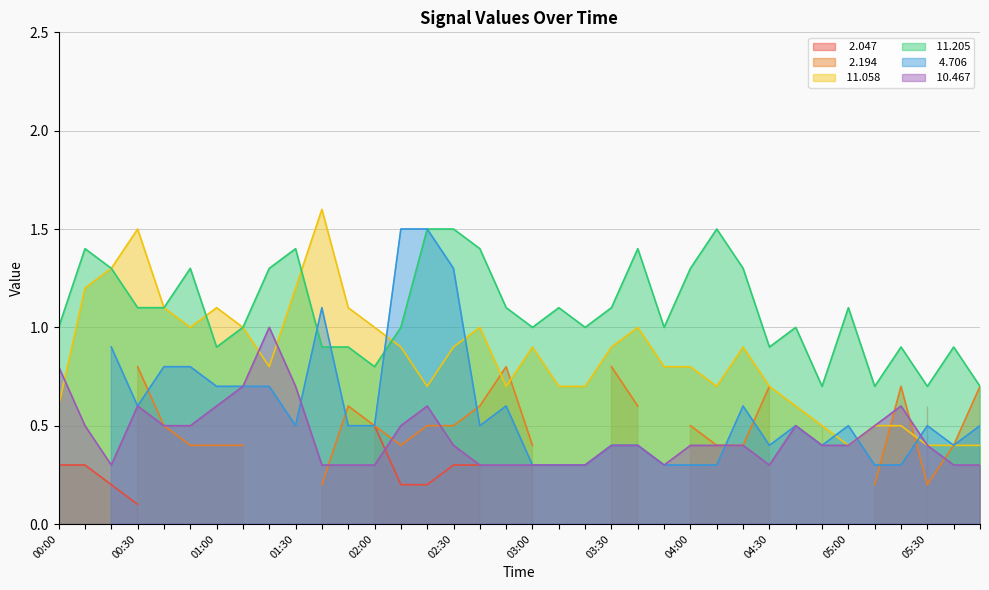

Which has a higher value, 02:30 or 03:40?

03:40